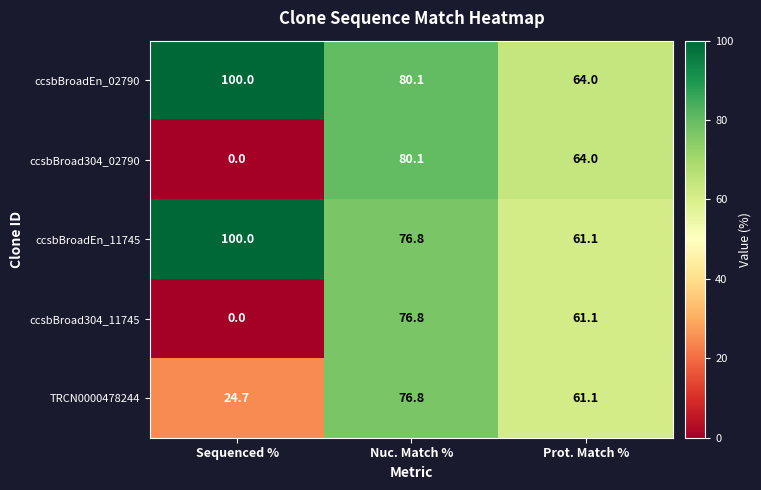

Which category has the lowest value across all series?

Sequenced %